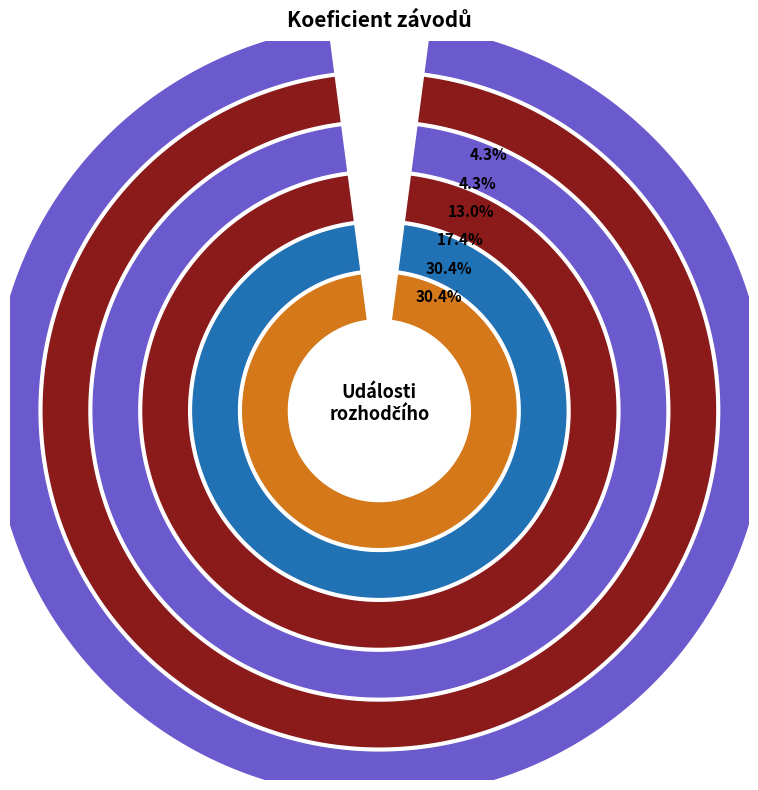

The 161312 slice represents 23% of the pie. True or false?

False